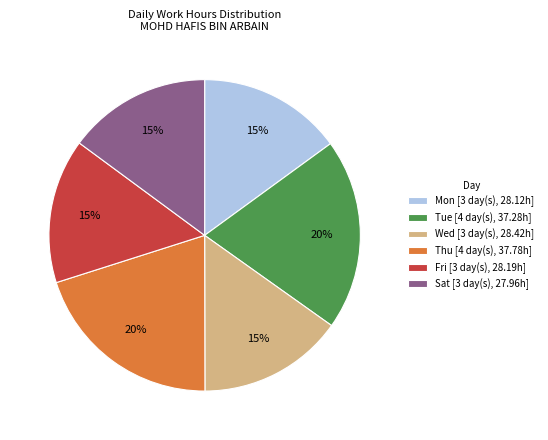

What percentage is the Sat [3 day(s), 27.96h] slice, to the nearest percent?

15%